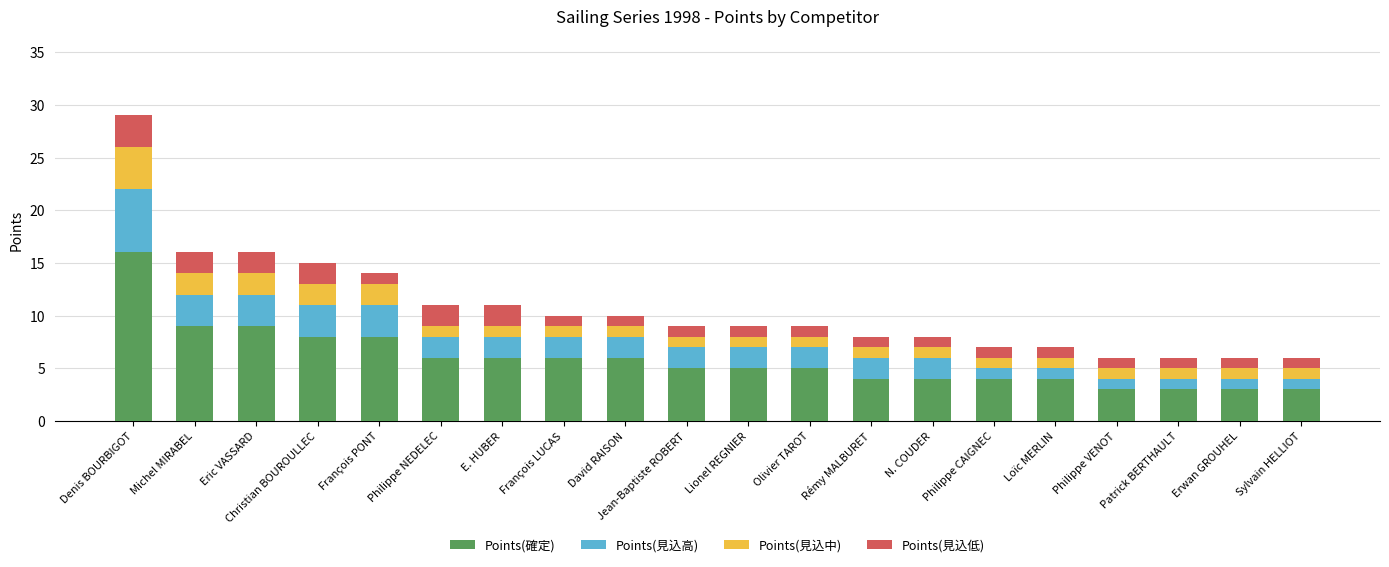

At which label does Points(確定) reach its peak?

Denis BOURBIGOT